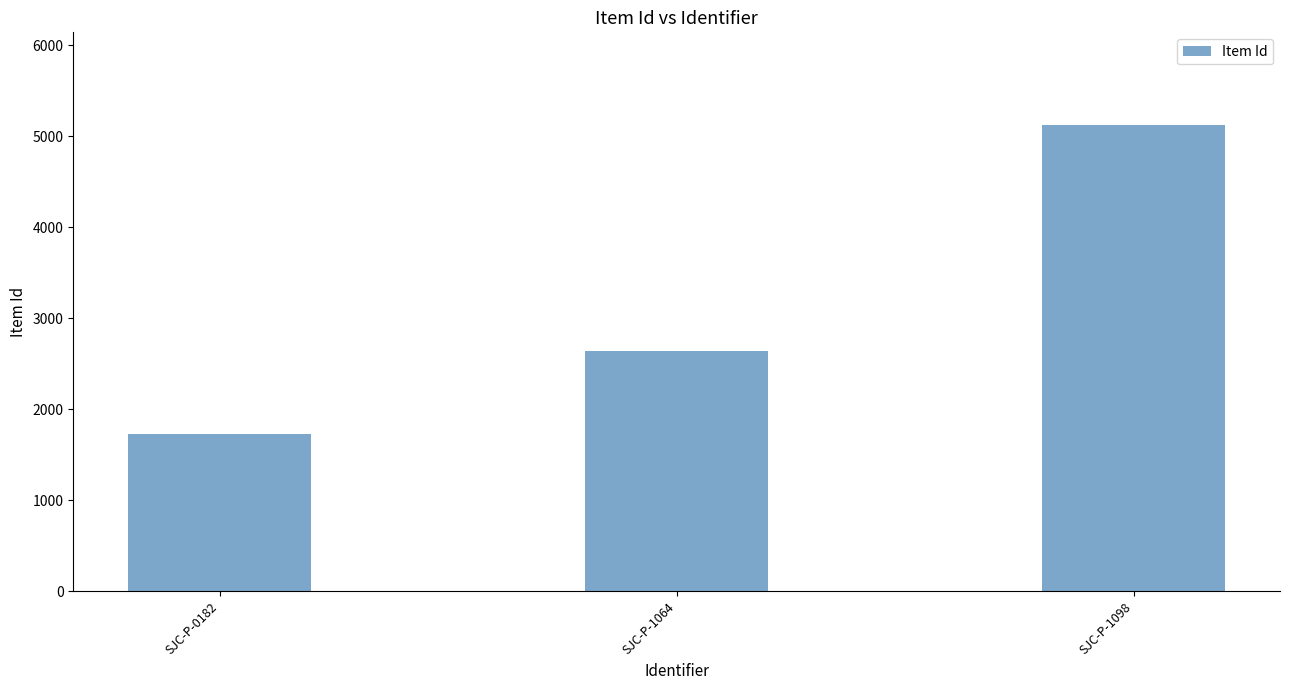

What is the average value?

3163